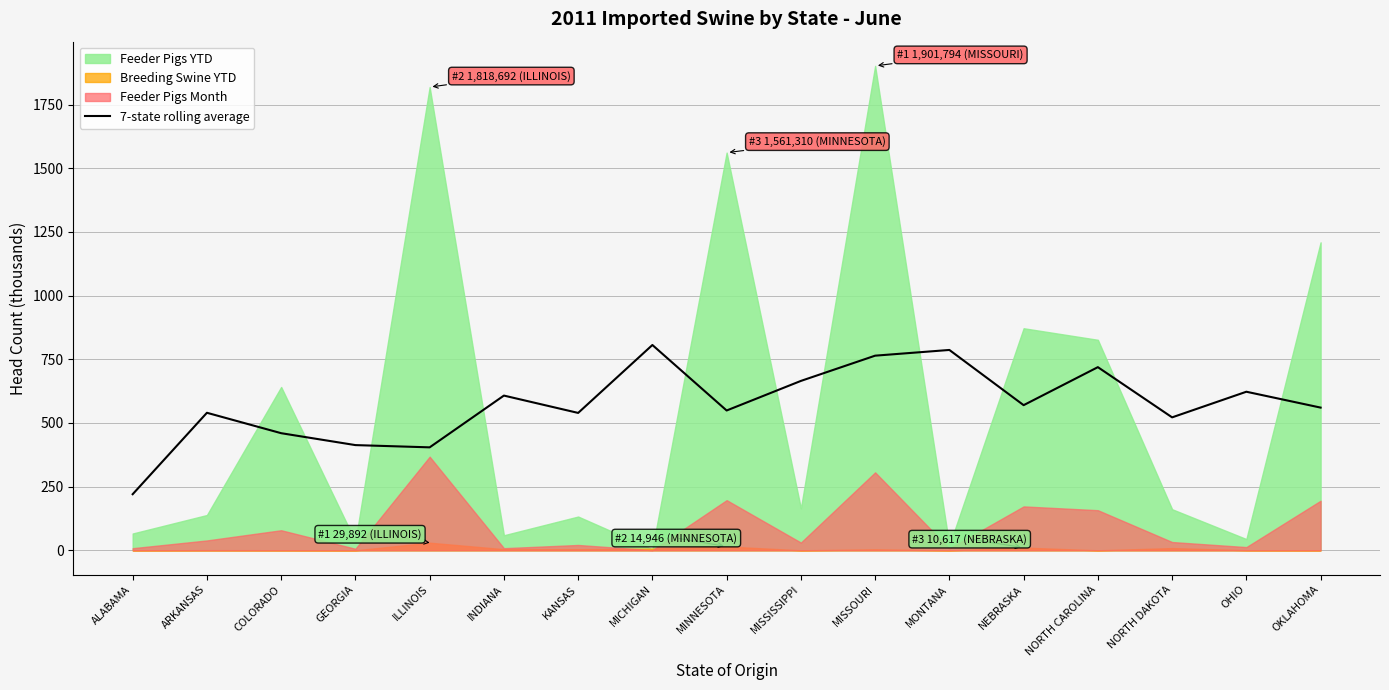

The 7-state rolling average series shows 569.9 at NEBRASKA. True or false?

True